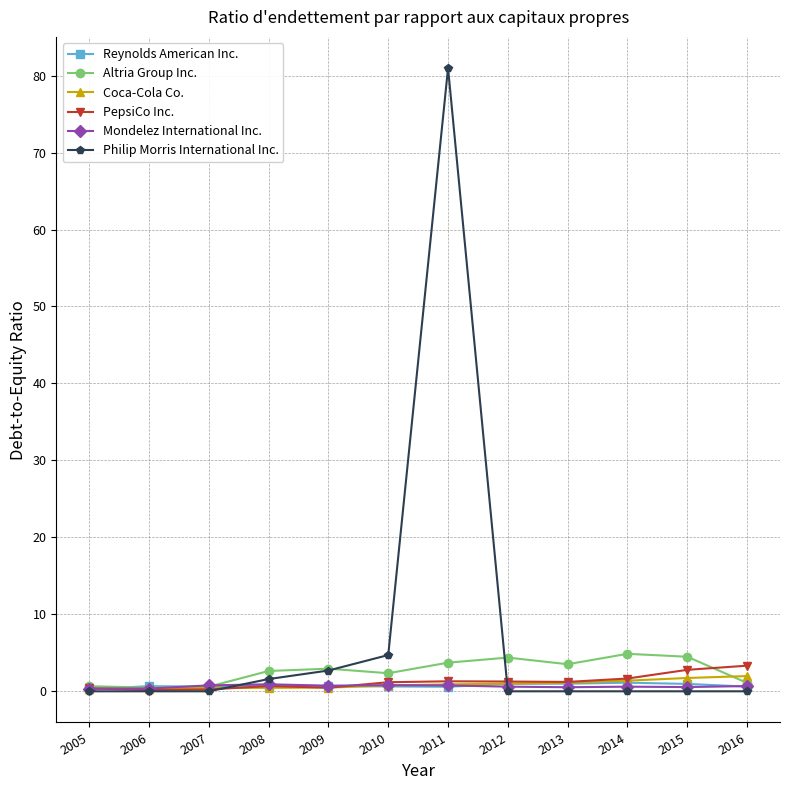

What is the value of the Altria Group Inc. point at the 12th from the left?

1.1